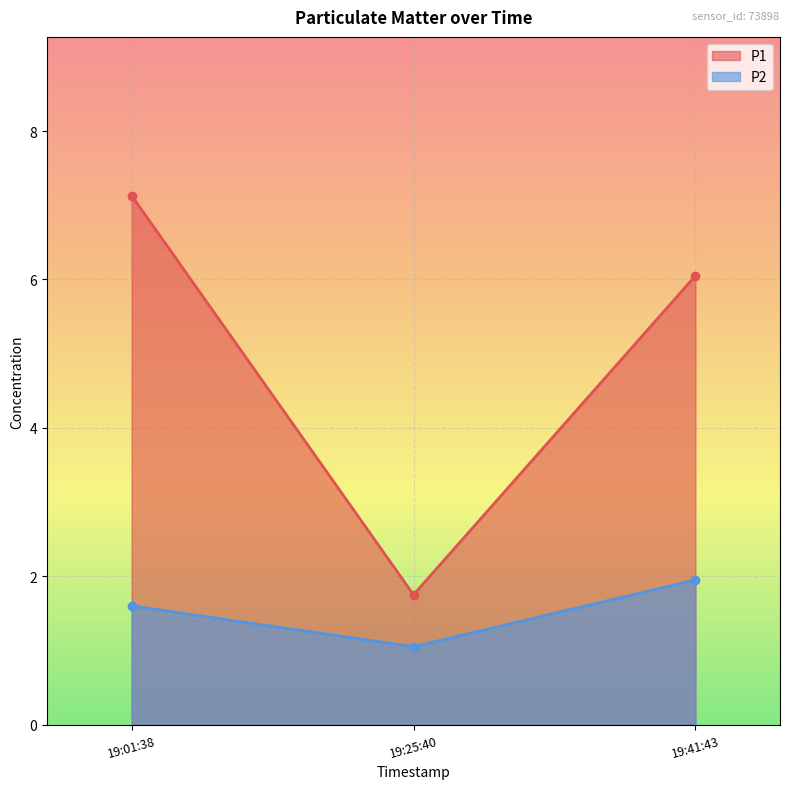

At which category does the chart reach its peak across all series?

19:01:38